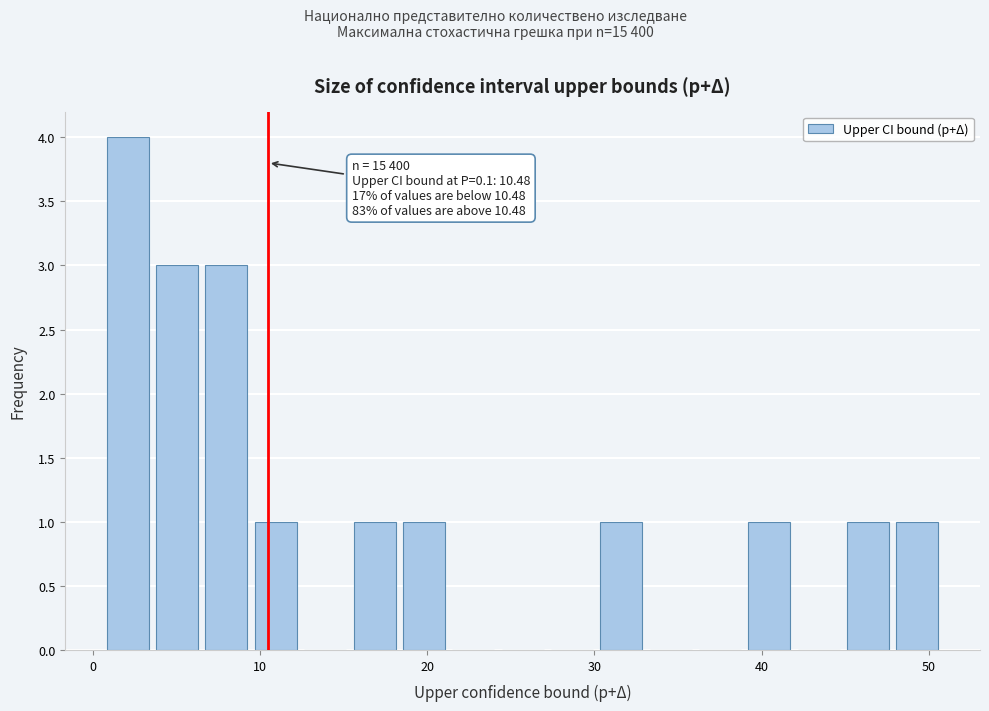

Read against the x-axis, roughly where is the centre of the tallest bar?

2